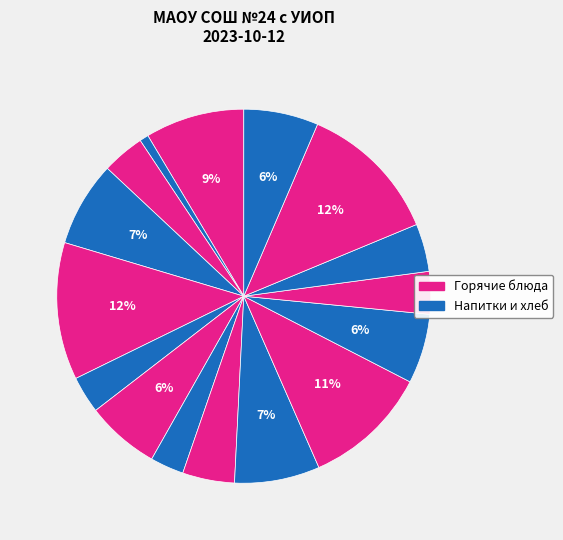

Count the number of slices in the pie.

16